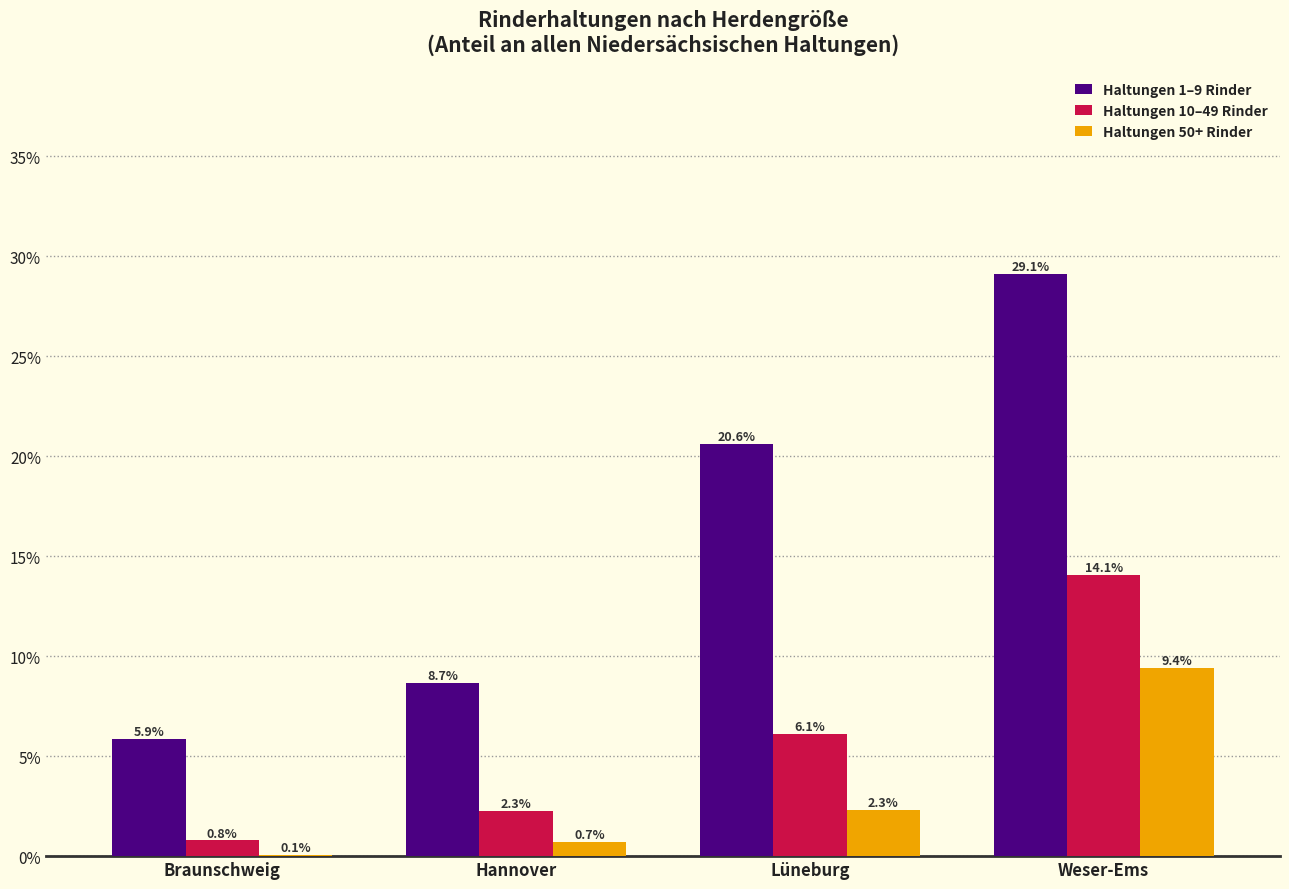

Reading left to right, list all the values displayed in this chart.

Haltungen 1–9 Rinder: Braunschweig=5.9	Hannover=8.7	Lüneburg=20.6	Weser-Ems=29.1
Haltungen 10–49 Rinder: Braunschweig=0.8	Hannover=2.3	Lüneburg=6.1	Weser-Ems=14.1
Haltungen 50+ Rinder: Braunschweig=0.1	Hannover=0.7	Lüneburg=2.3	Weser-Ems=9.4